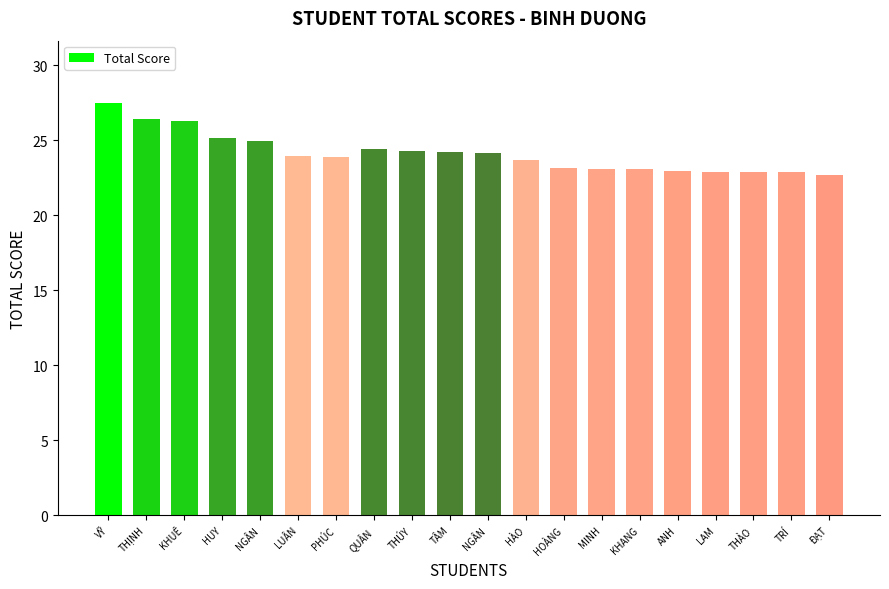

How many categories are shown in the chart?

20